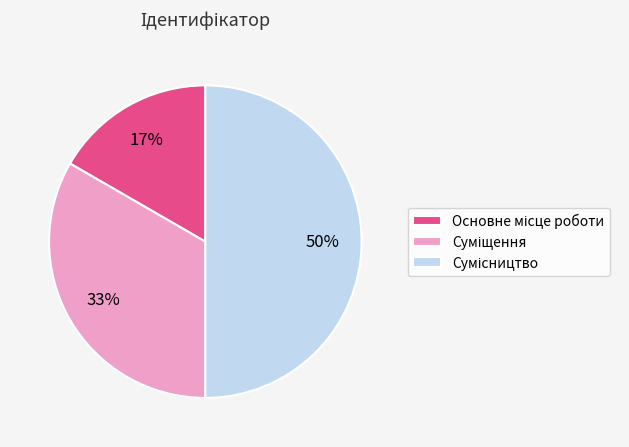

Count the number of slices in the pie.

3